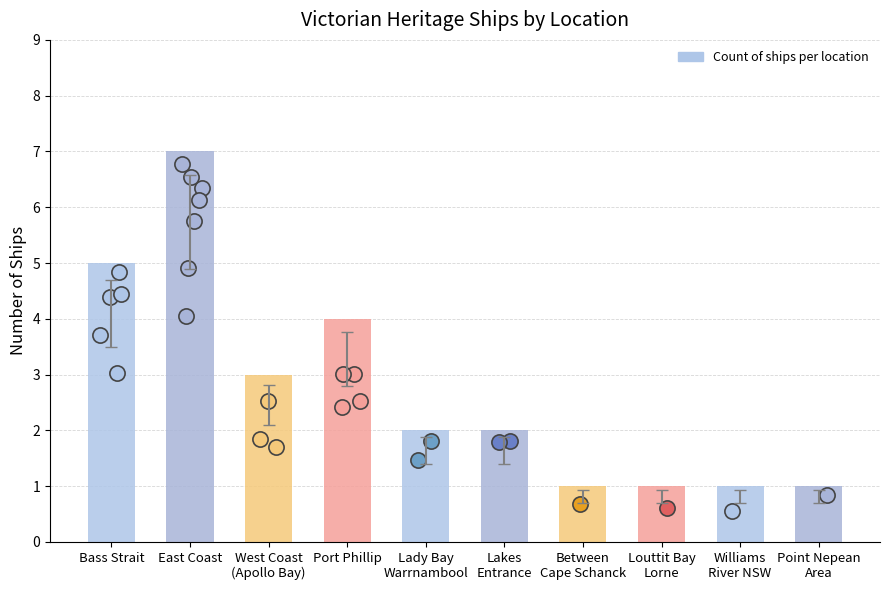

Between Lady Bay
Warrnambool and Louttit Bay
Lorne, which is larger?

Lady Bay
Warrnambool